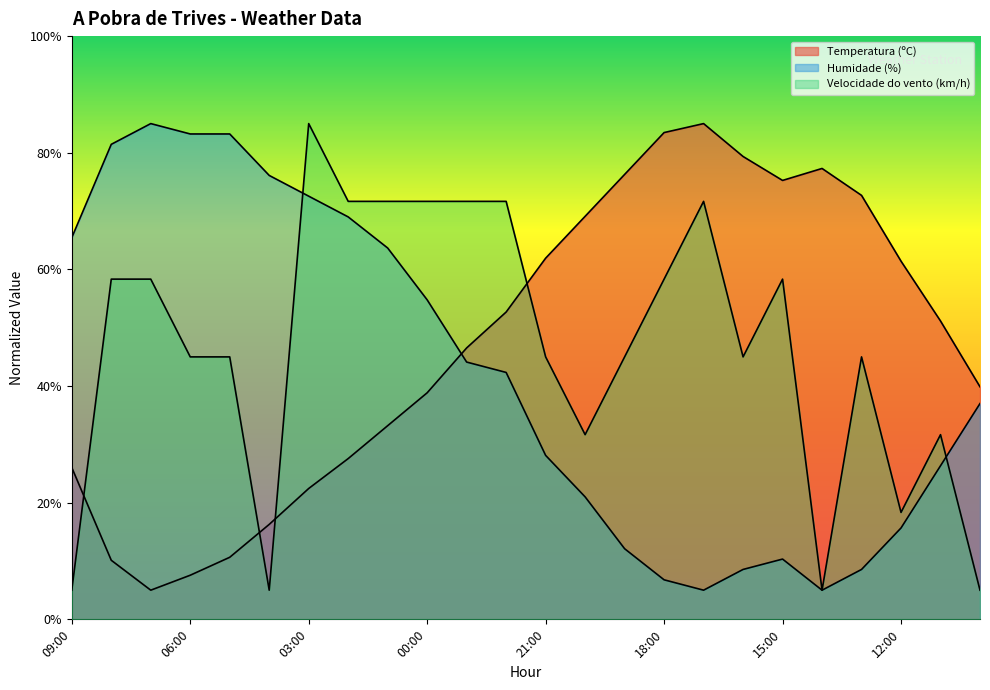

At which category does Velocidade do vento (km/h) reach its first local peak?

03:00